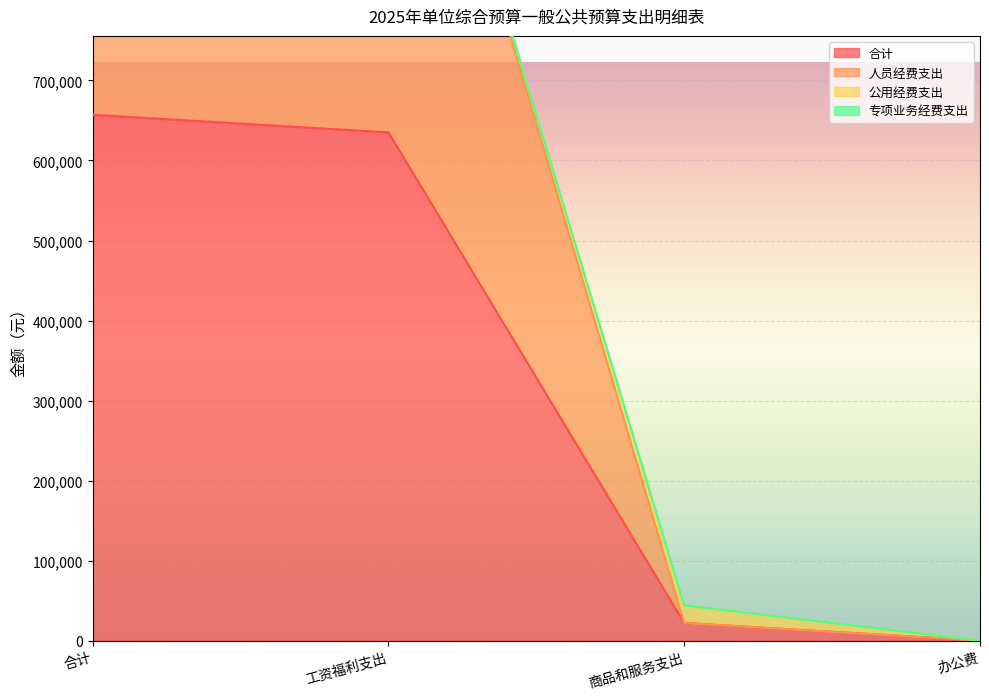

Which series has the largest total across all categories?

人员经费支出